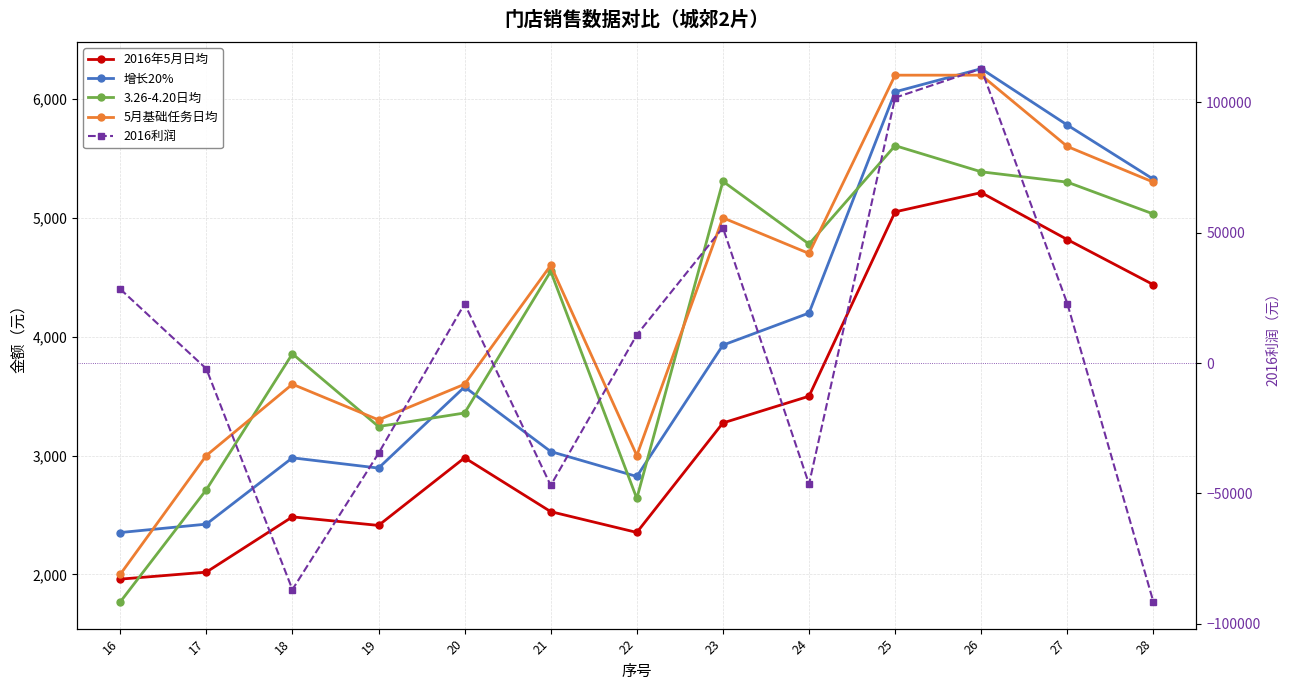

True or false: 2016利润 and 2016年5月日均 cross at least once.

True